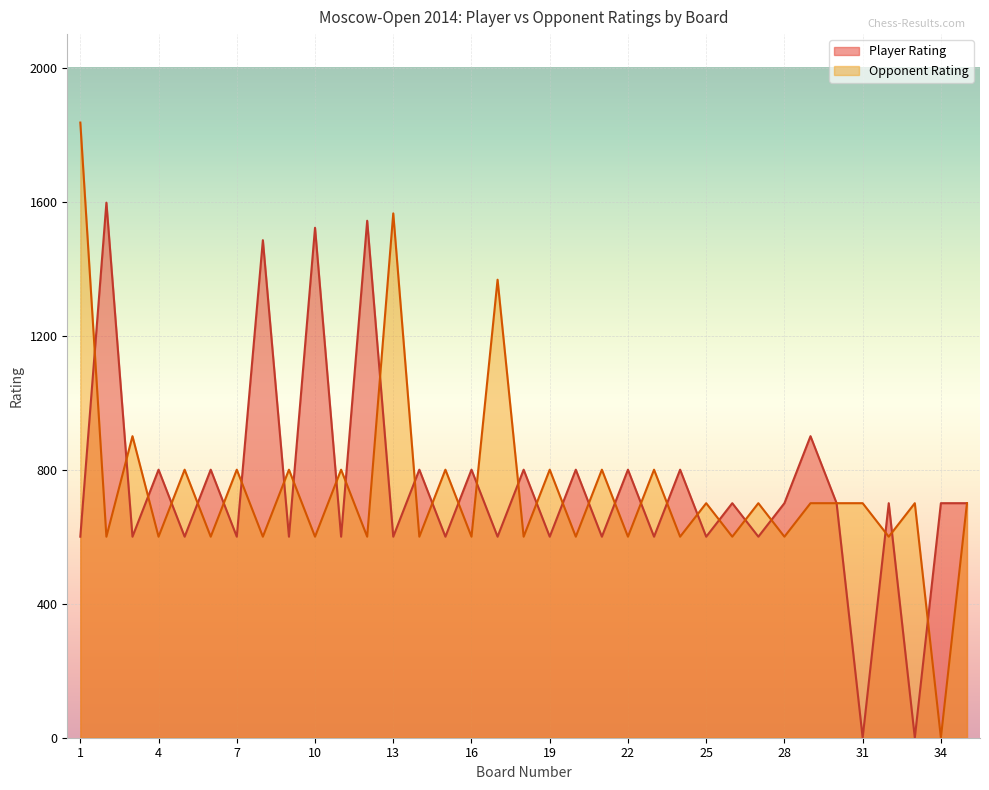

What is the sum of all Opponent Rating values?

25968